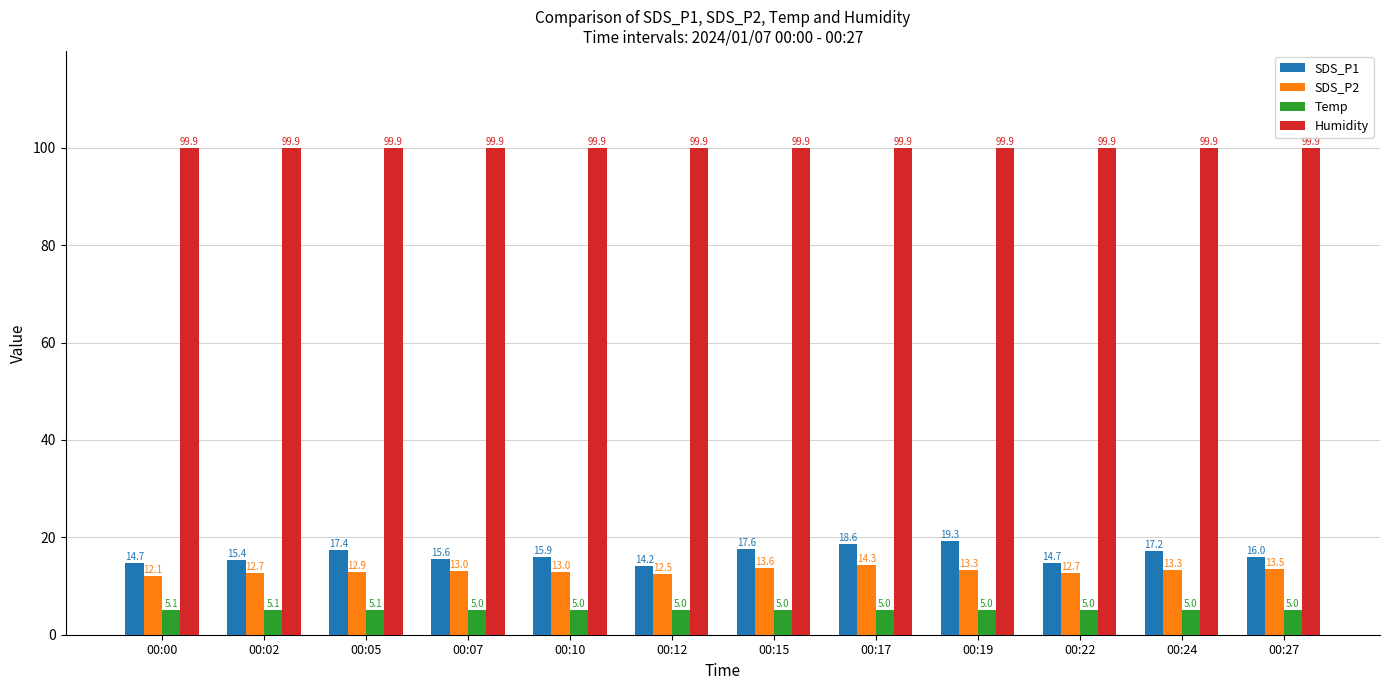

The value of Humidity at 00:07 is 172.6. True or false?

False